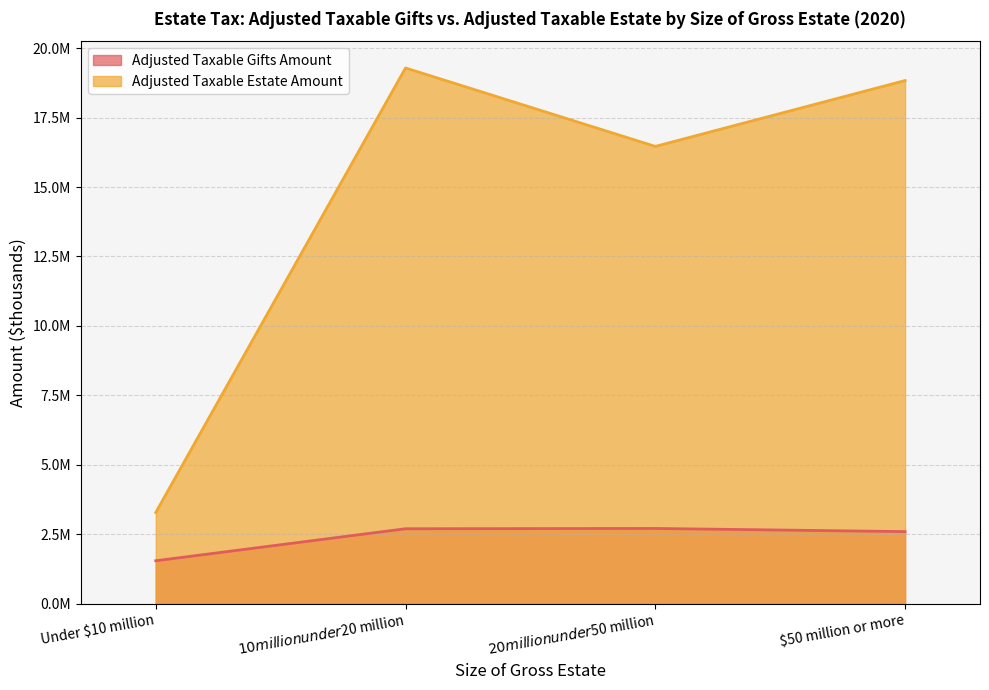

Which series has the largest total across all categories?

Adjusted Taxable Estate Amount